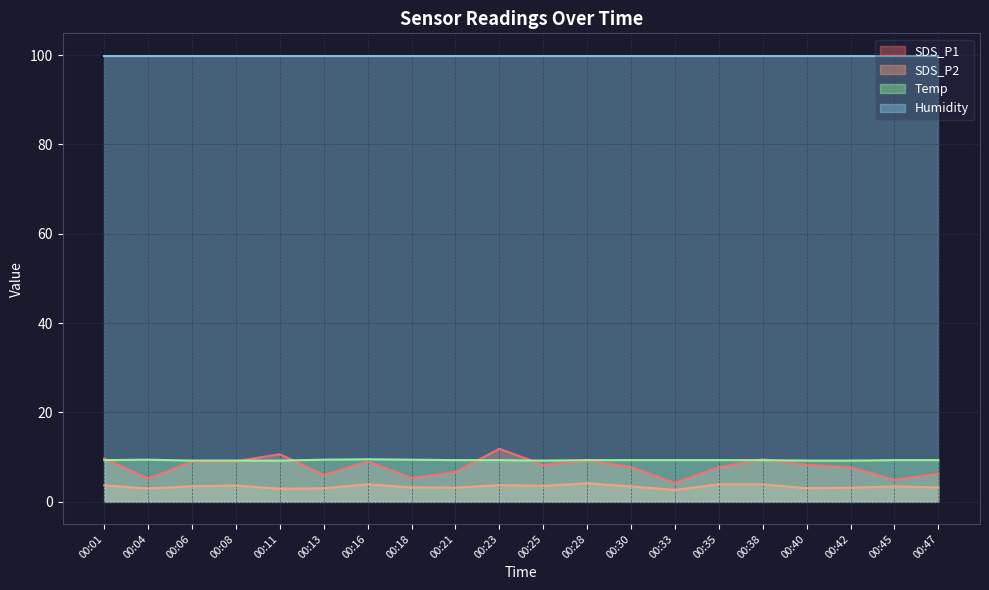

What are all the series names shown in the legend?

SDS_P1, SDS_P2, Temp, Humidity